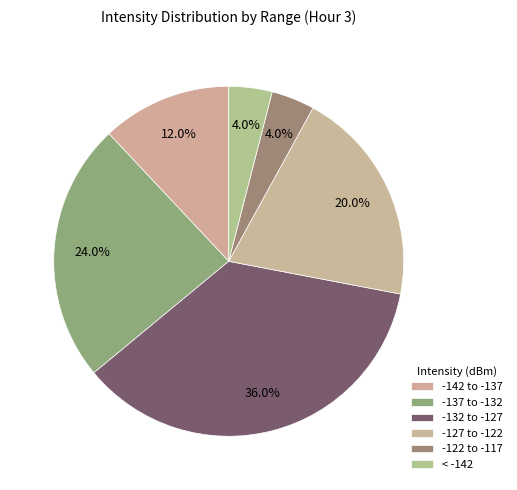

How many slices are in this pie chart?

6